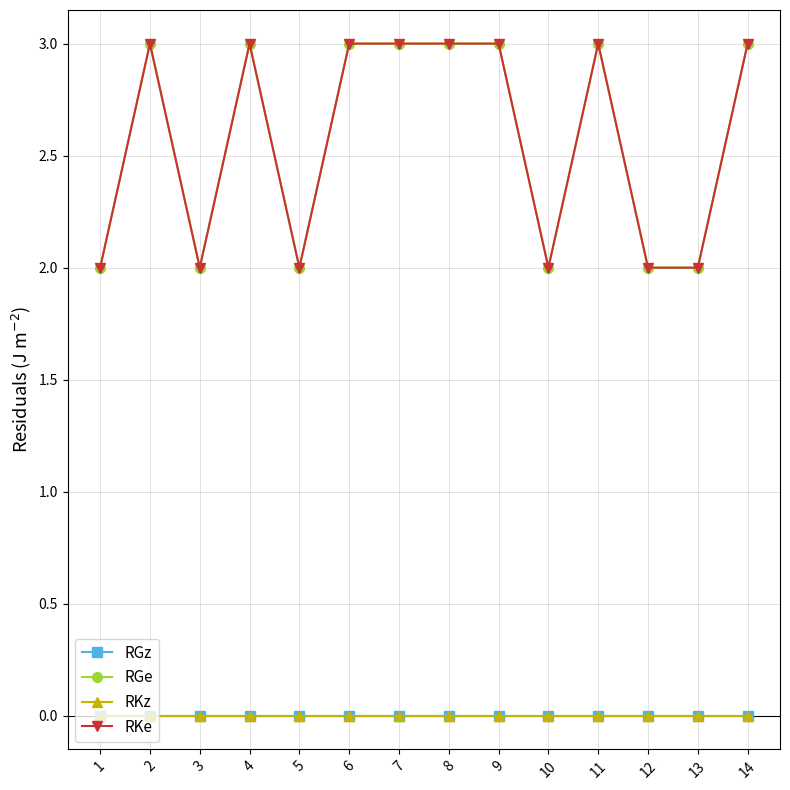

Does the chart have visible grid lines?

Yes